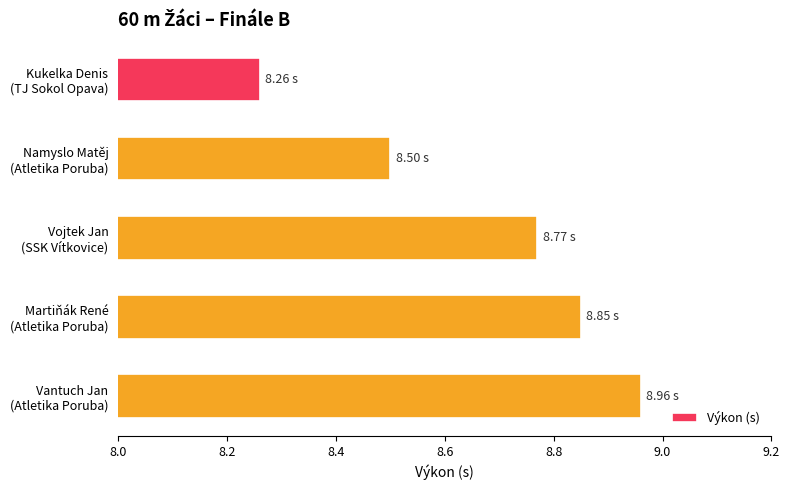

List the labels in order of value, smallest first.

Kukelka Denis
(TJ Sokol Opava), Namyslo Matěj
(Atletika Poruba), Vojtek Jan
(SSK Vítkovice), Martiňák René
(Atletika Poruba), Vantuch Jan
(Atletika Poruba)